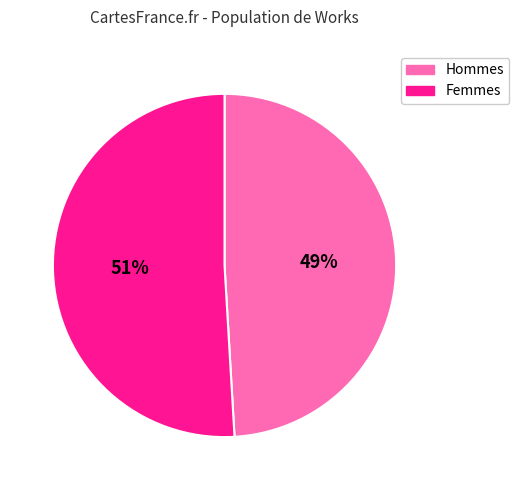

To the nearest percent, what is the combined percentage of Femmes and Hommes?

100%